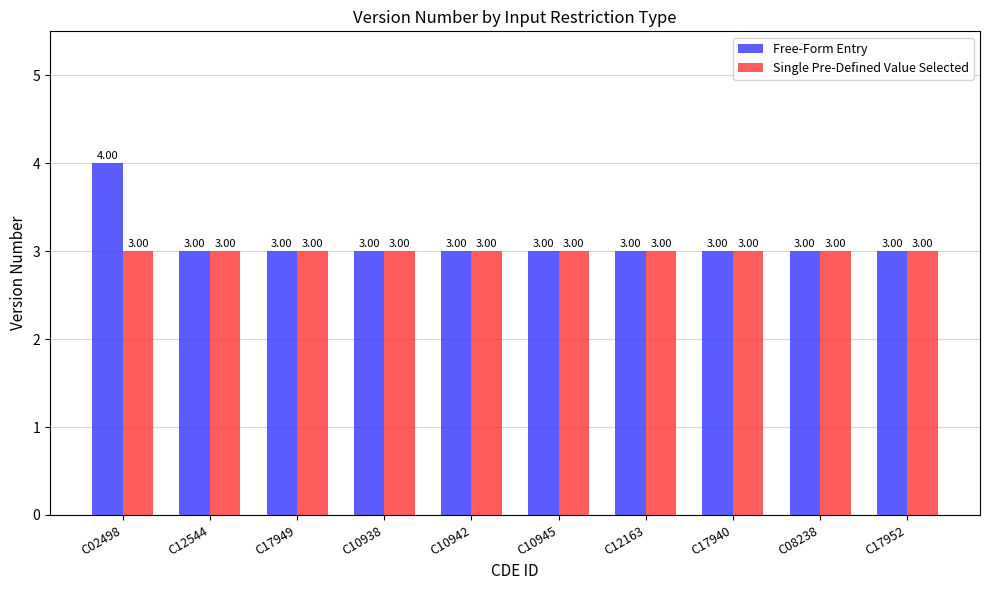

What position from the left is C17949?

3